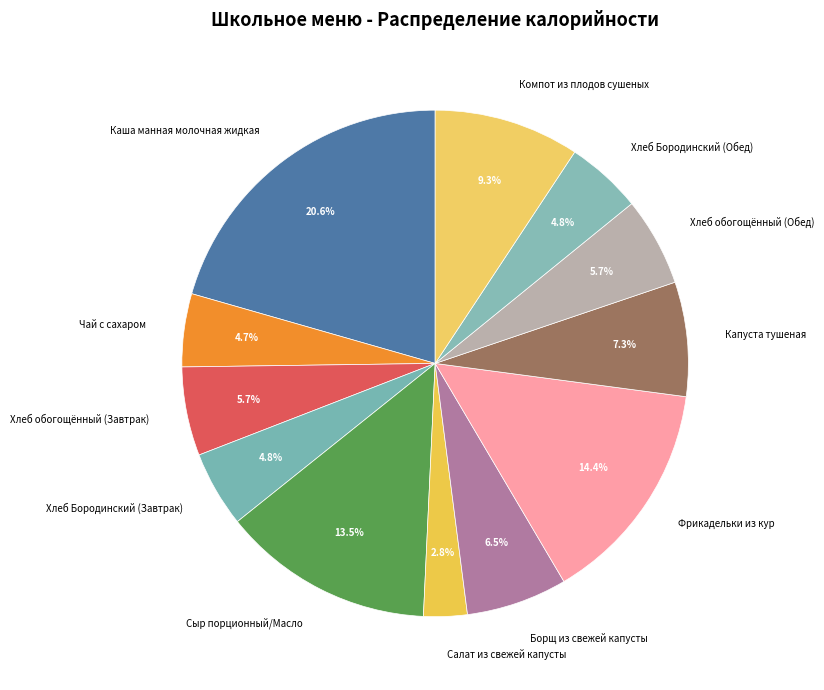

Do Хлеб обогощённый (Обед) and Салат из свежей капусты together represent more than half of the pie?

No